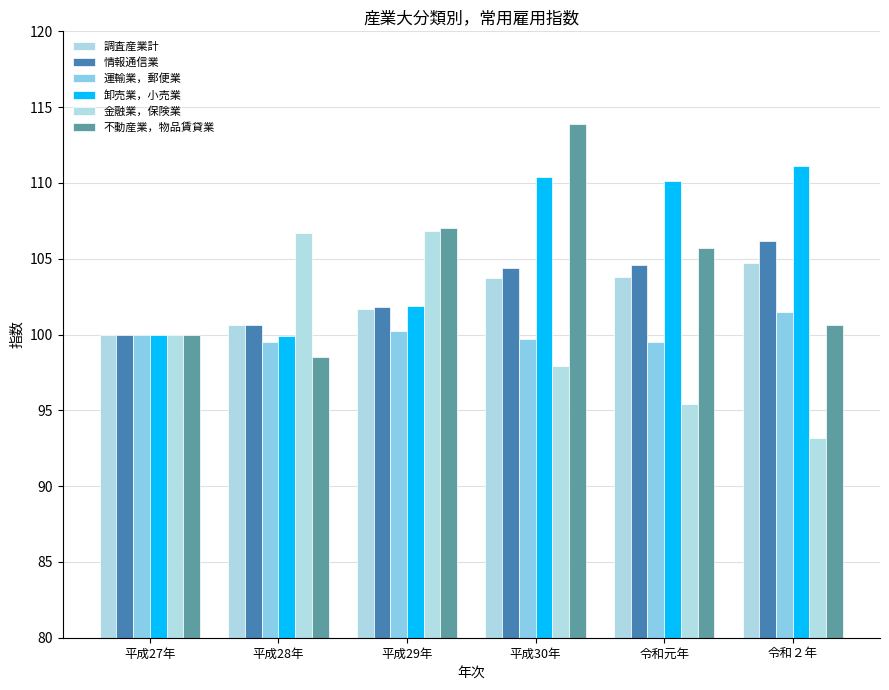

Which series has the largest total across all categories?

卸売業，小売業